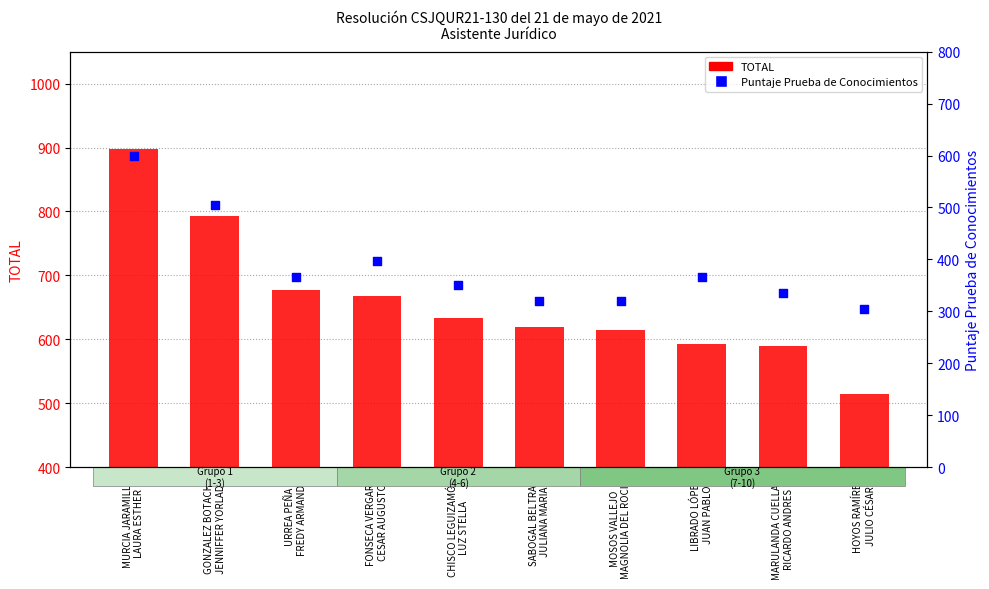

Which series reaches the minimum Y coordinate?

Puntaje Prueba de Conocimientos